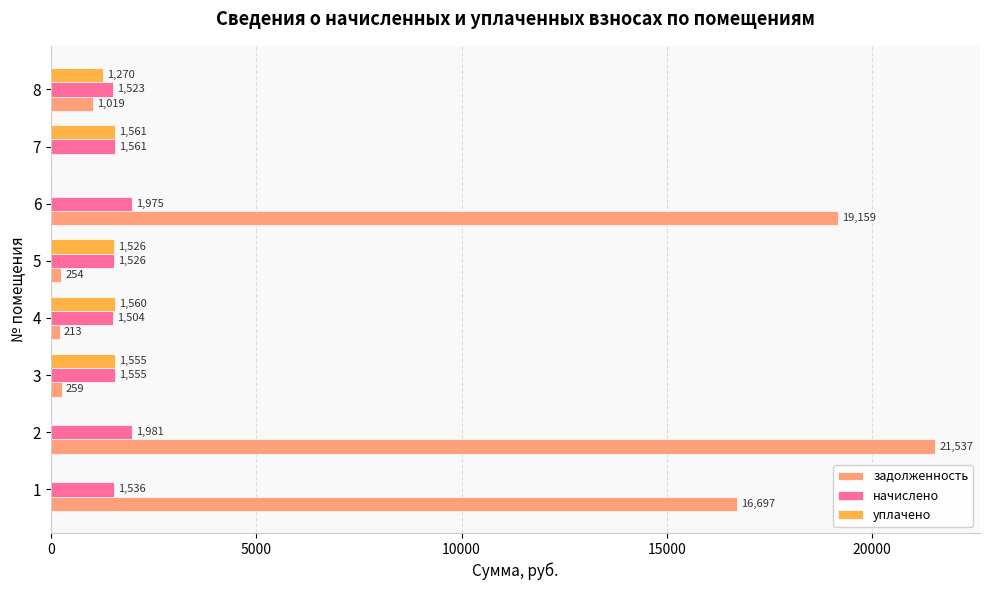

Is it true that уплачено equals 1561.4 at 7?

True